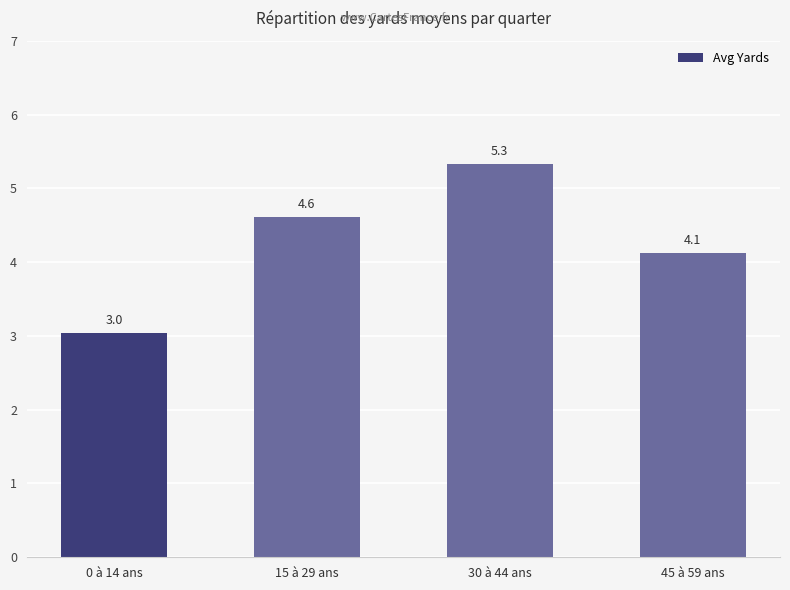

List the labels in order of value, smallest first.

0 à 14 ans, 45 à 59 ans, 15 à 29 ans, 30 à 44 ans